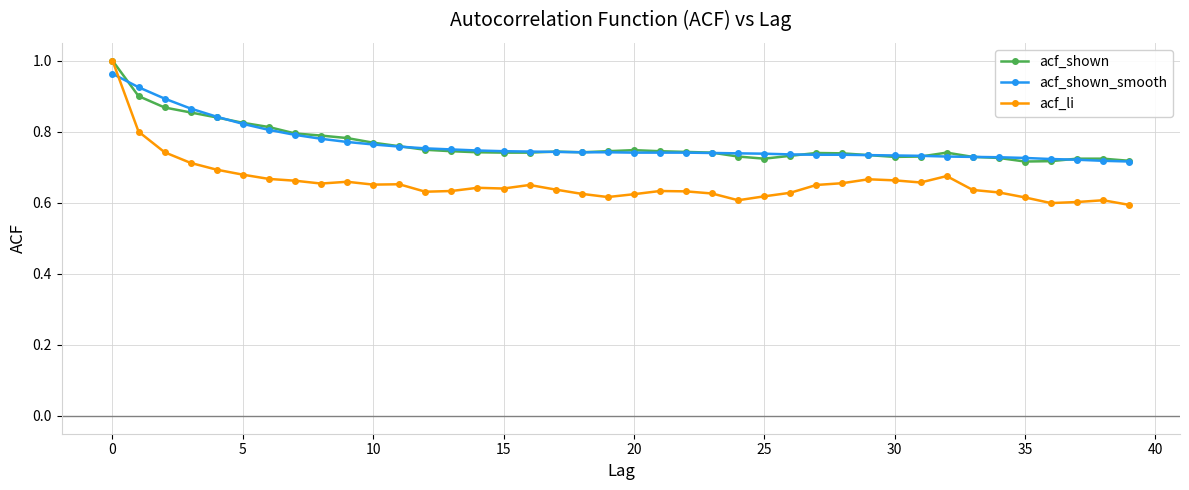

Which series has the widest spread of values?

acf_li